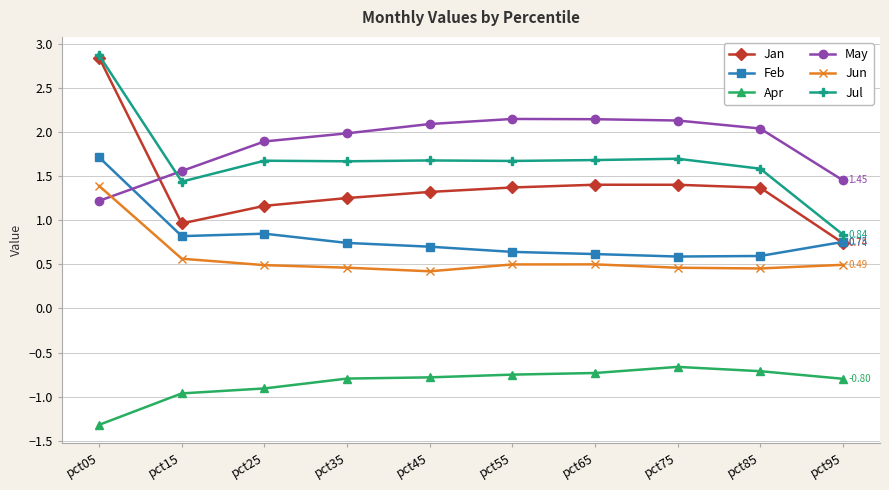

Which category has the lowest value across all series?

pct05